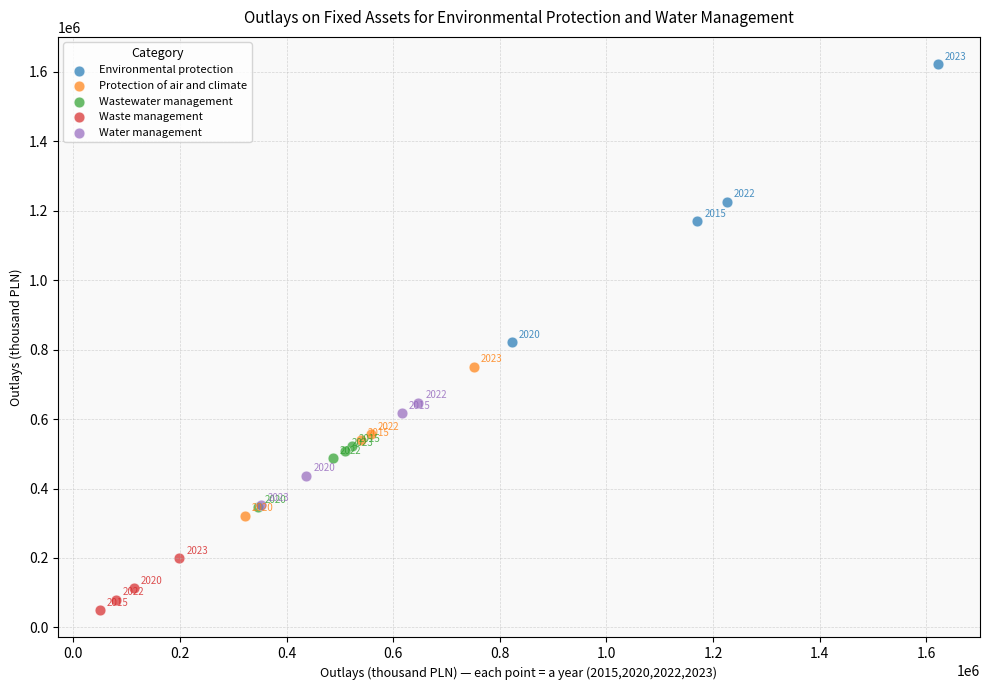

Which series has the largest Y range (max minus min)?

Environmental protection